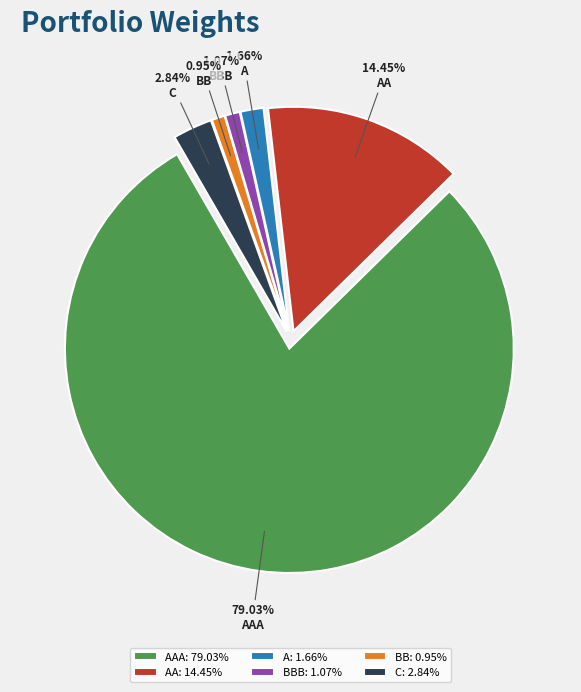

True or false: AA accounts for 14% of the total.

True